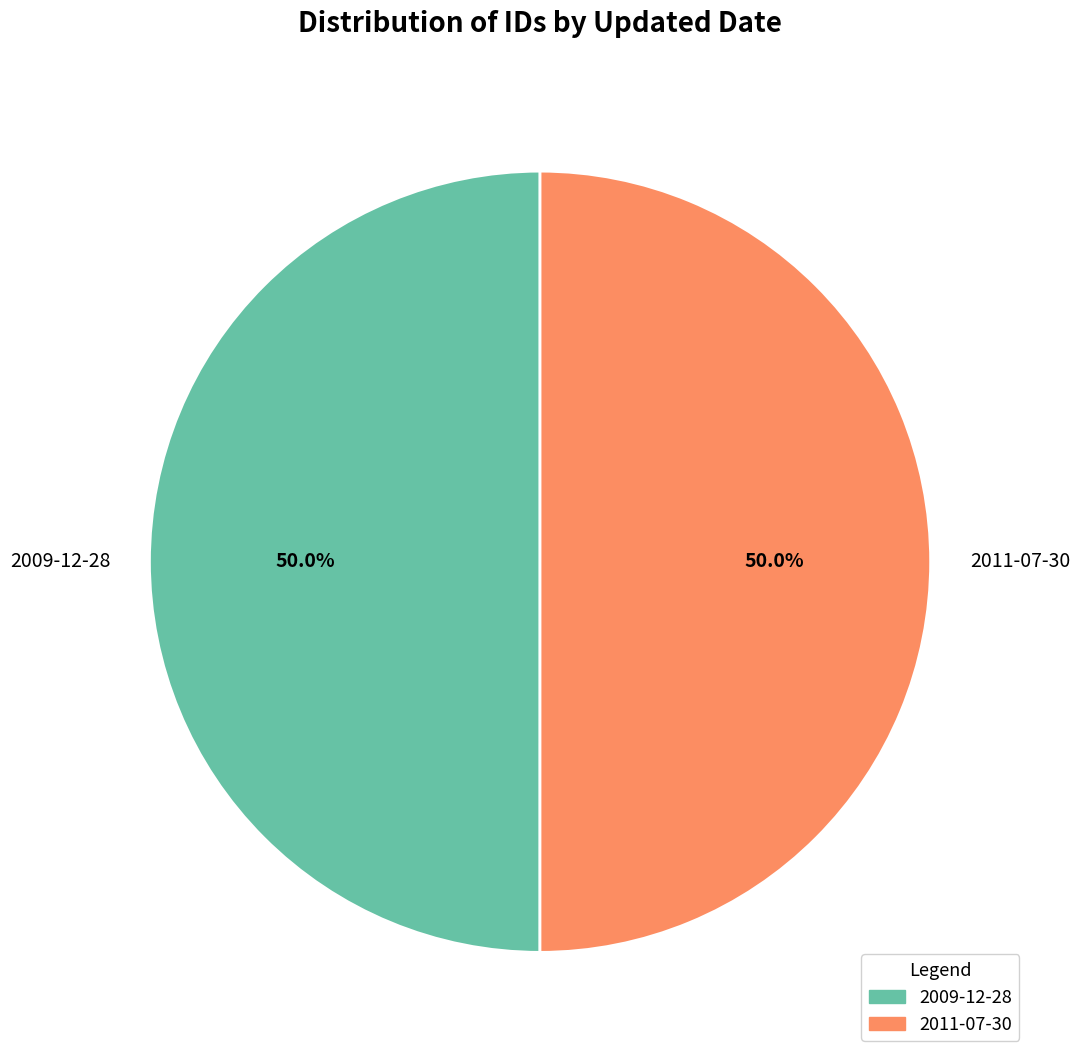

Is it true that 2009-12-28 is 50% of the pie?

True